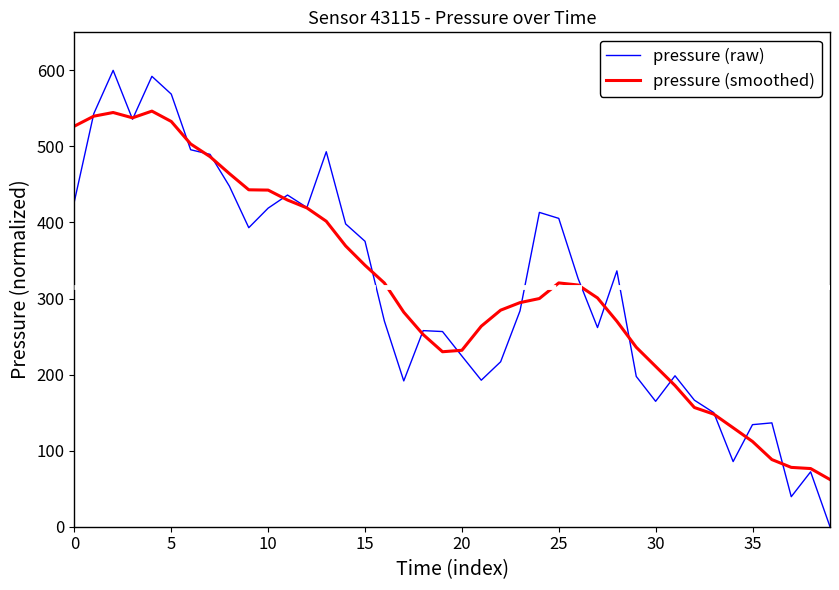

What is the lowest value of the pressure (smoothed) series?

62.0